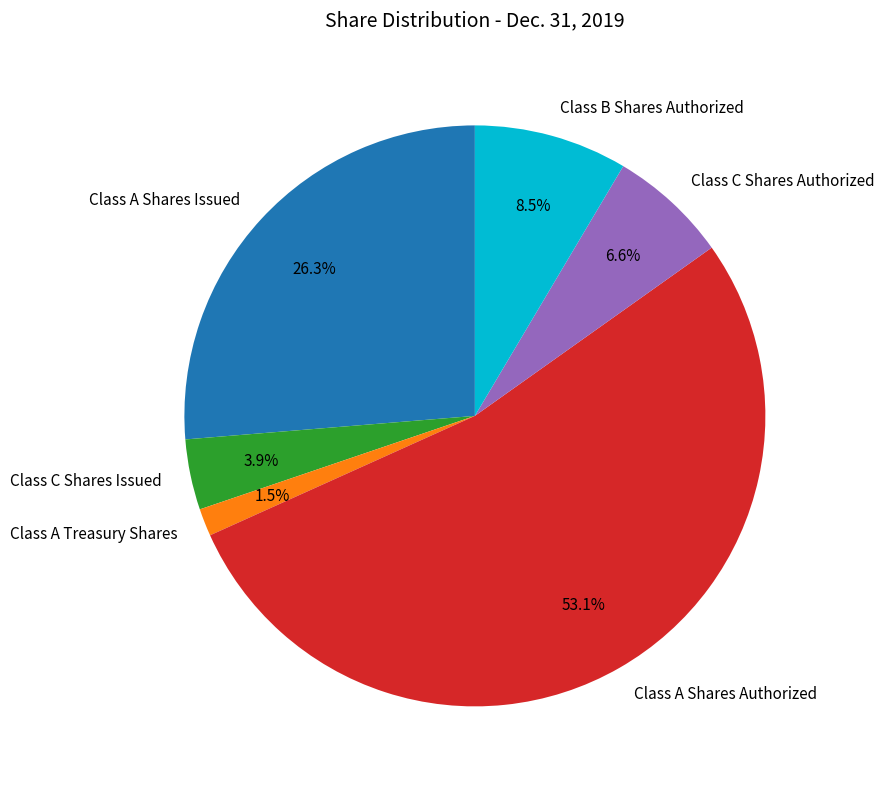

To the nearest percent, what portion does Class A Shares Issued represent?

26%